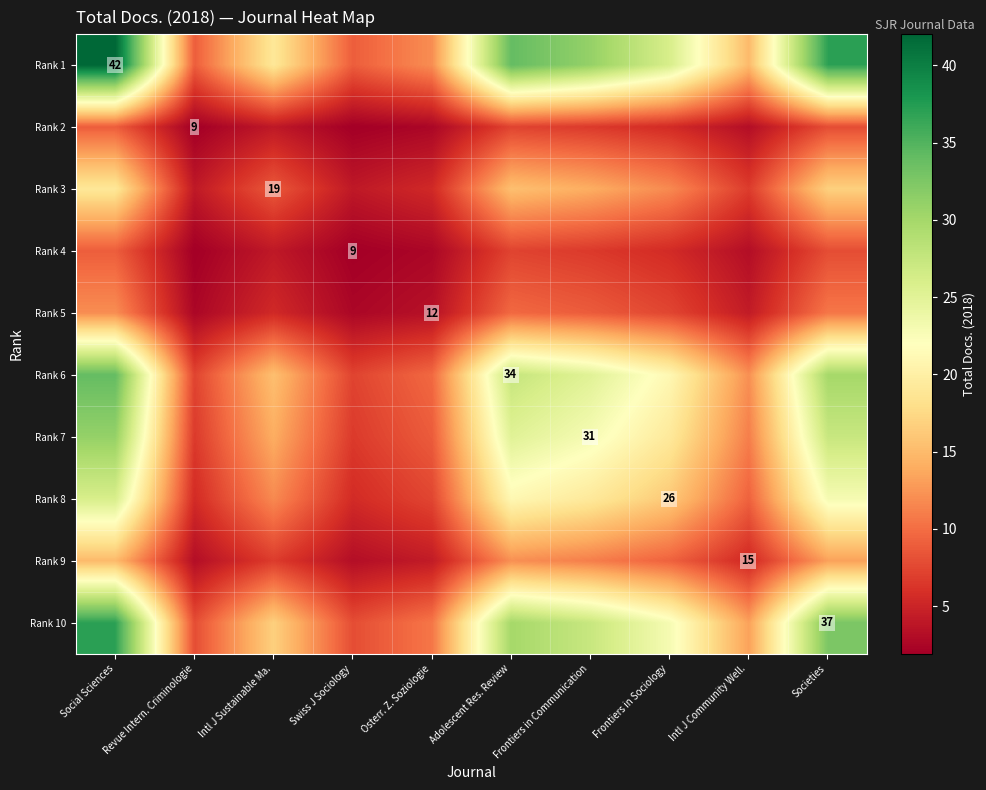

Which series has the widest spread of values?

Rank 1